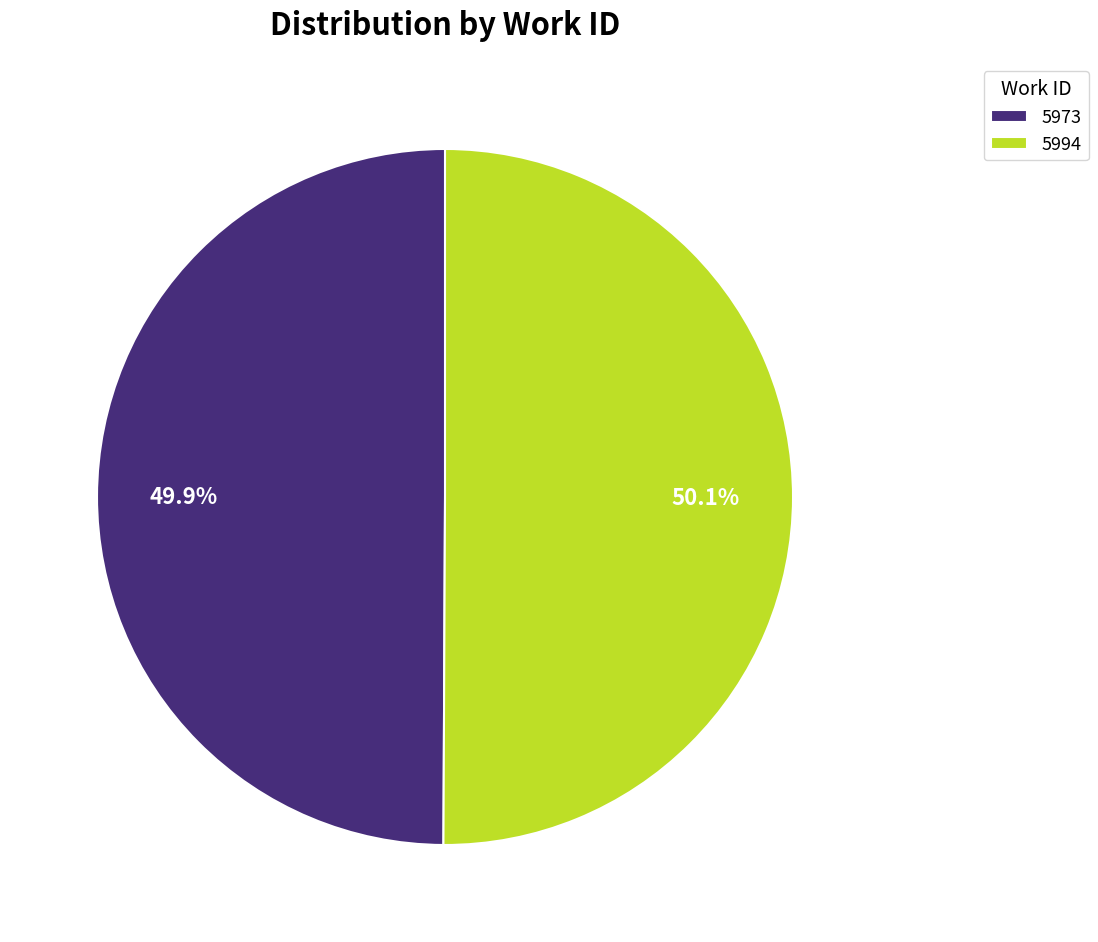

Does any single category account for the majority?

Yes